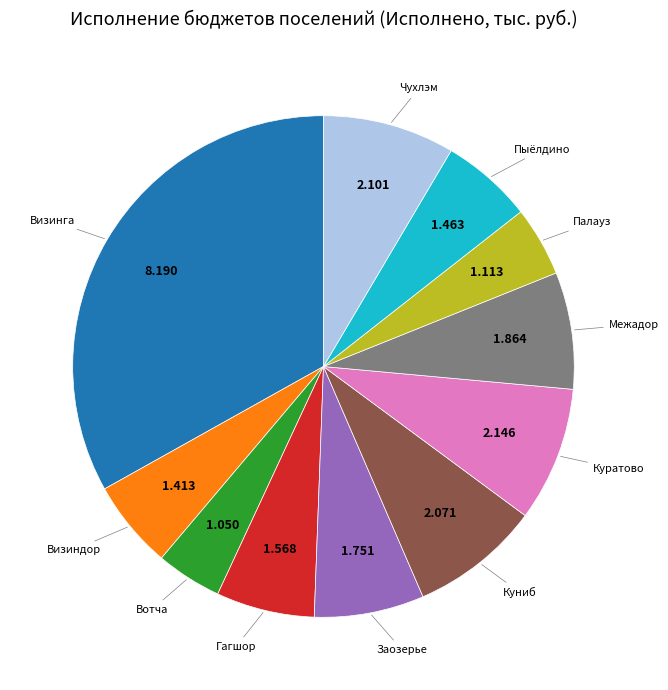

Is there a majority slice in this chart?

No